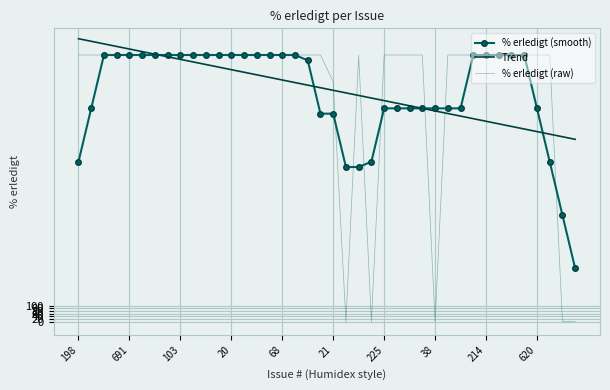

What are all the series names shown in the legend?

% erledigt (smooth), Trend, % erledigt (raw)